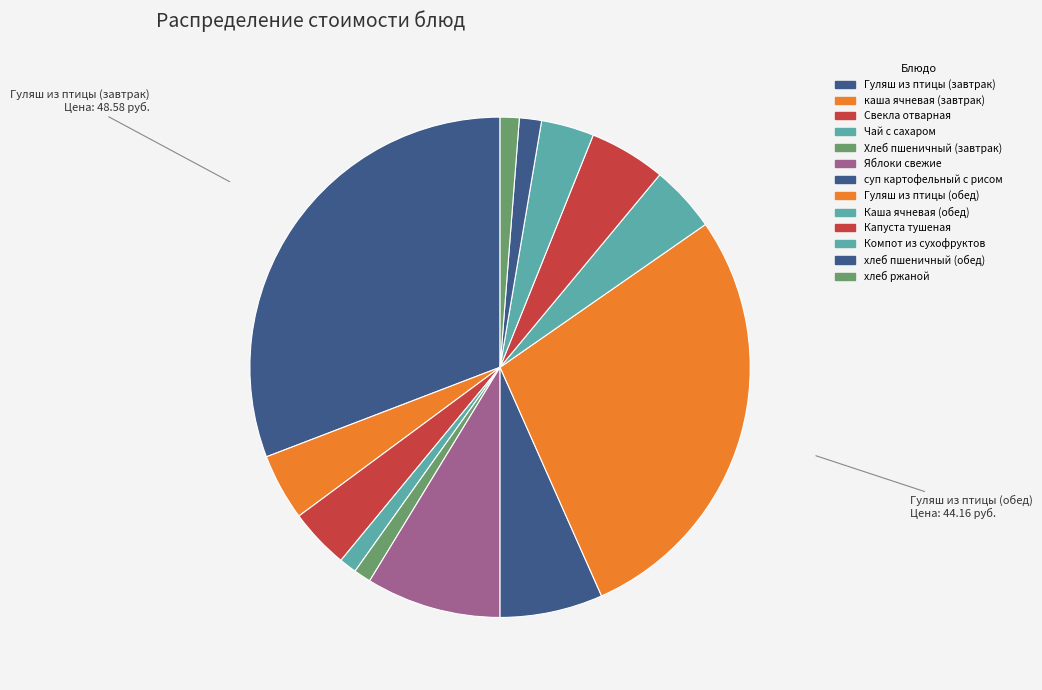

How many slices are in this pie chart?

13